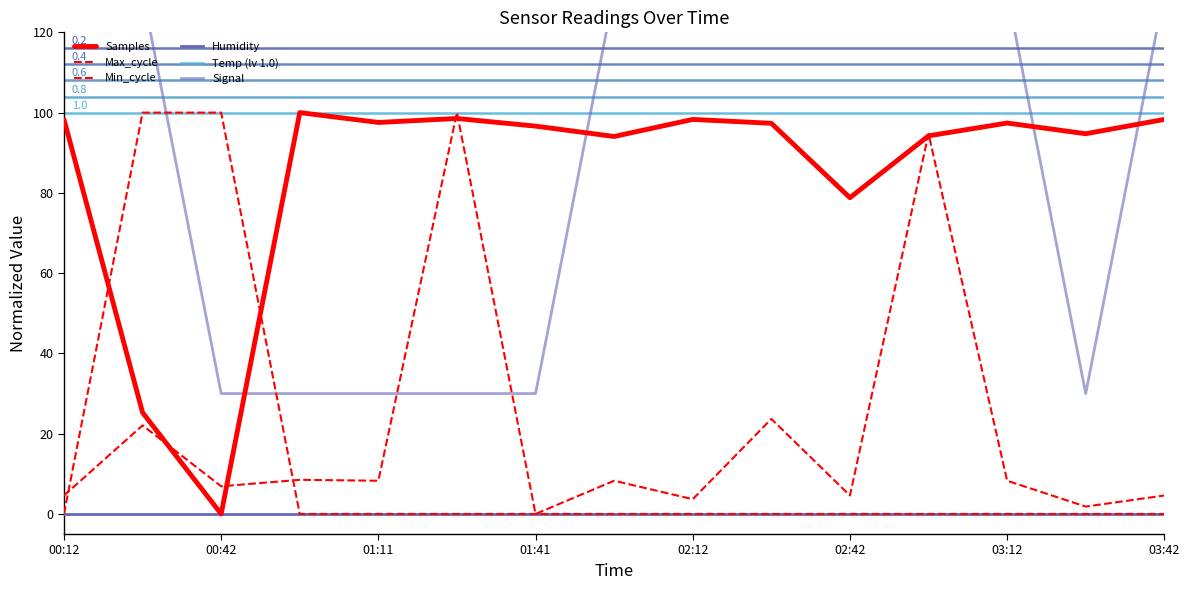

What is the maximum value shown in the chart?

130.0